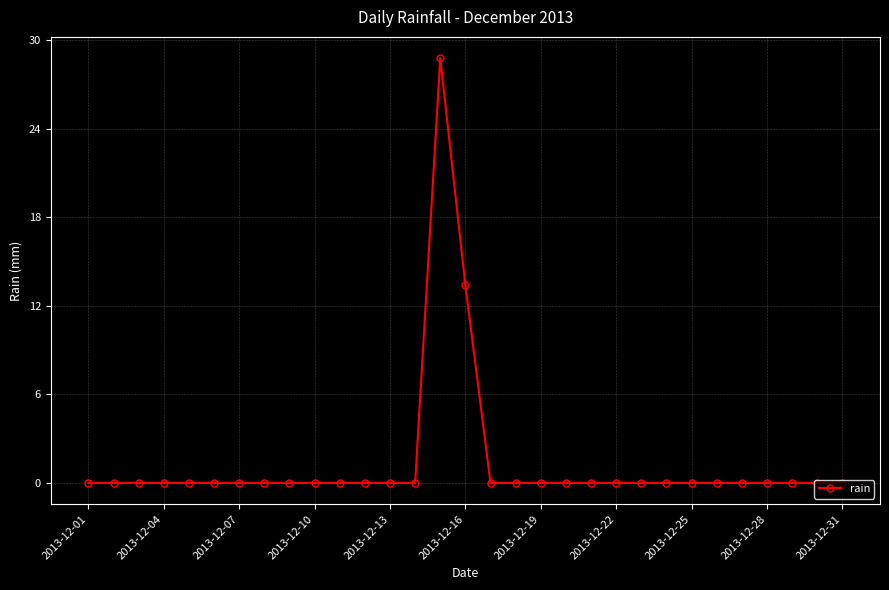

What is the difference between the maximum and minimum values?

28.8